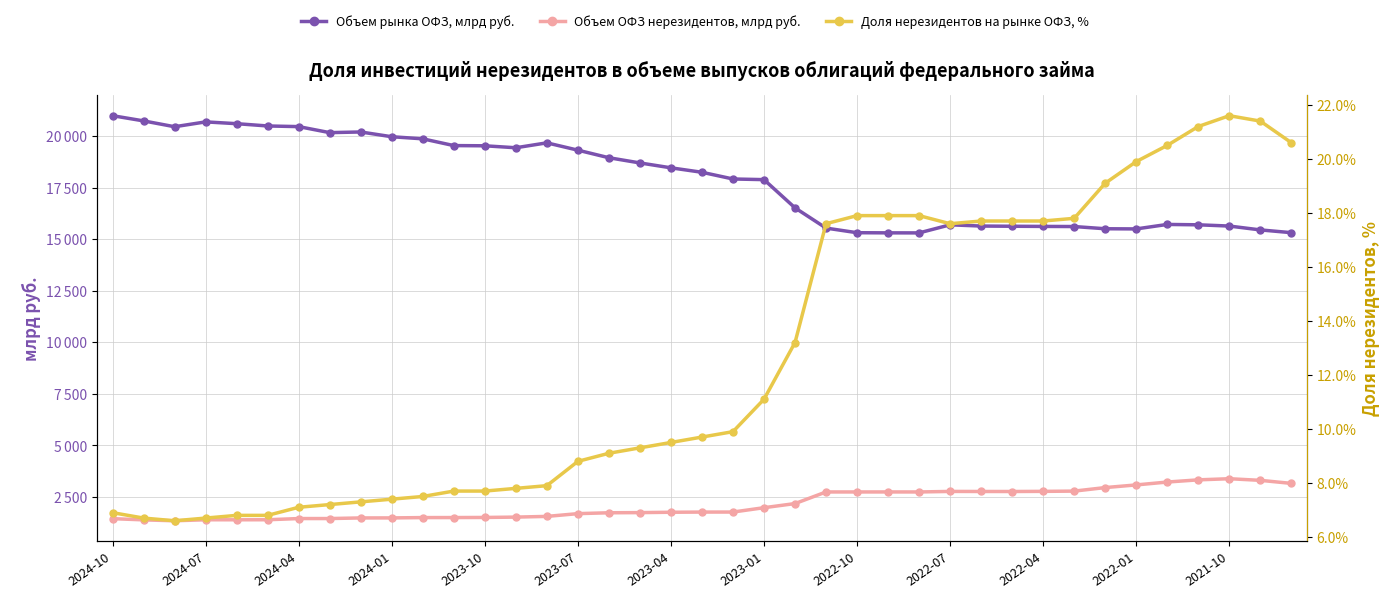

What is the value of the Доля нерезидентов на рынке ОФЗ, % point at the 5th from the left?

6.8